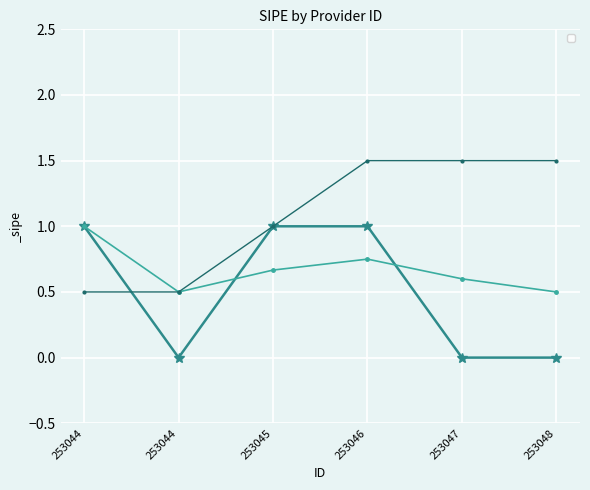

Reading right to left, transcribe all the data shown in this chart.

0	0	1	1	0	1